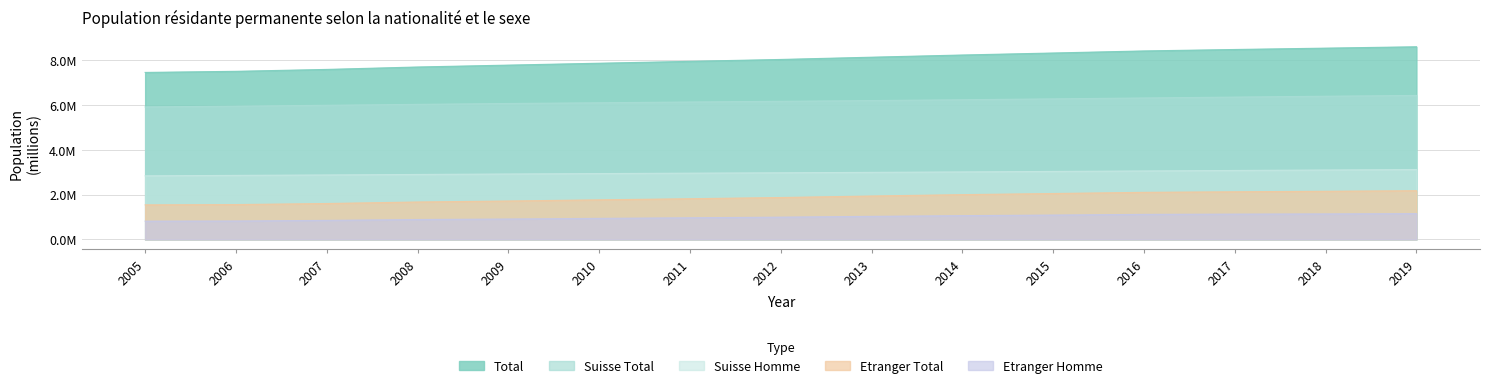

How many series are shown in this chart?

5